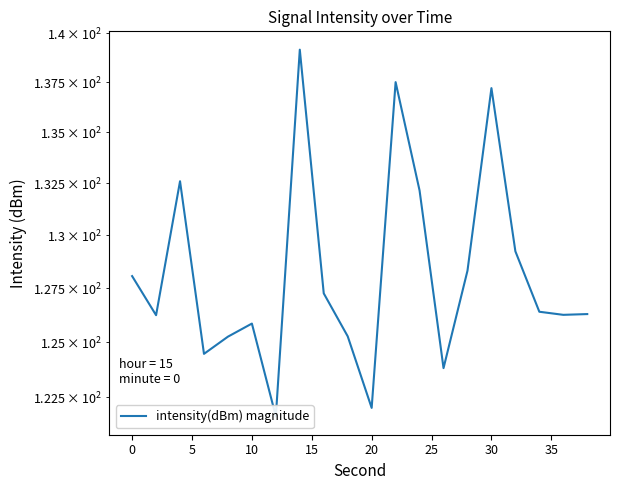

How many interior local valleys (lower than both neighbors) does the data have?

6